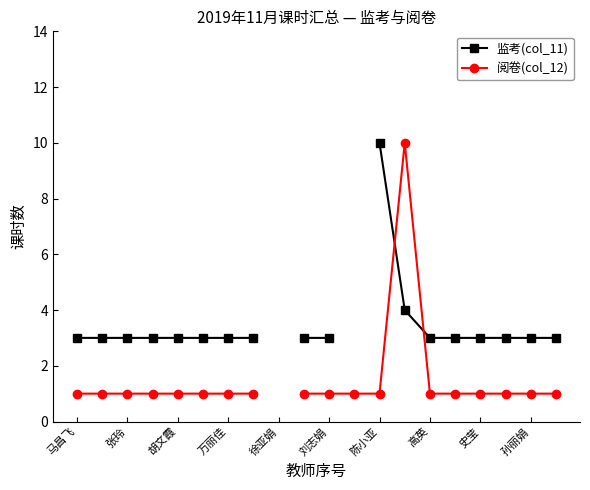

Count the number of data series in this chart.

2